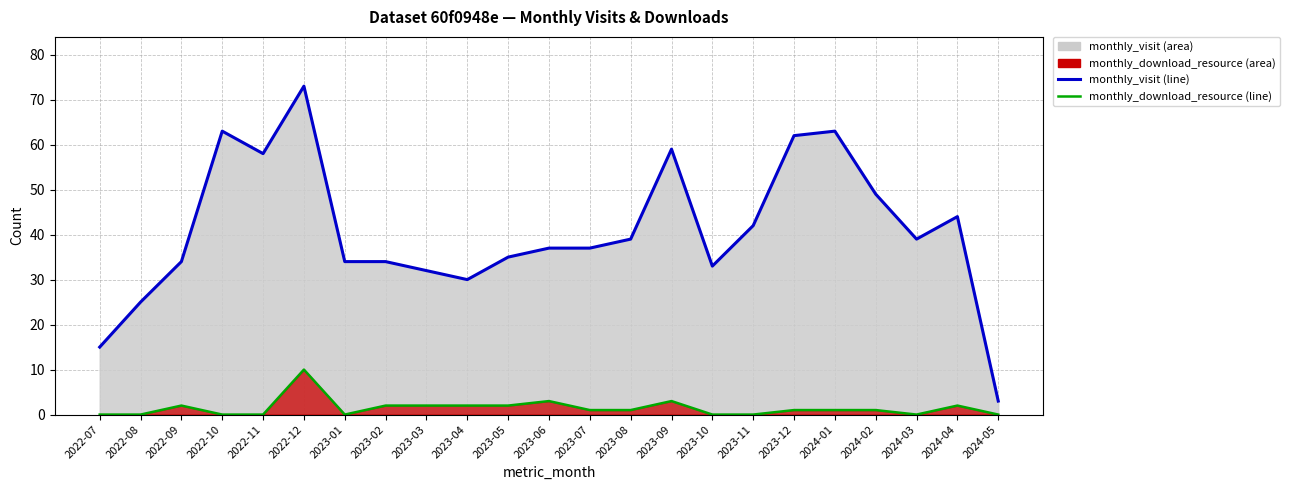

What is the value of the monthly_download_resource (line) point at the 12th from the left?

3